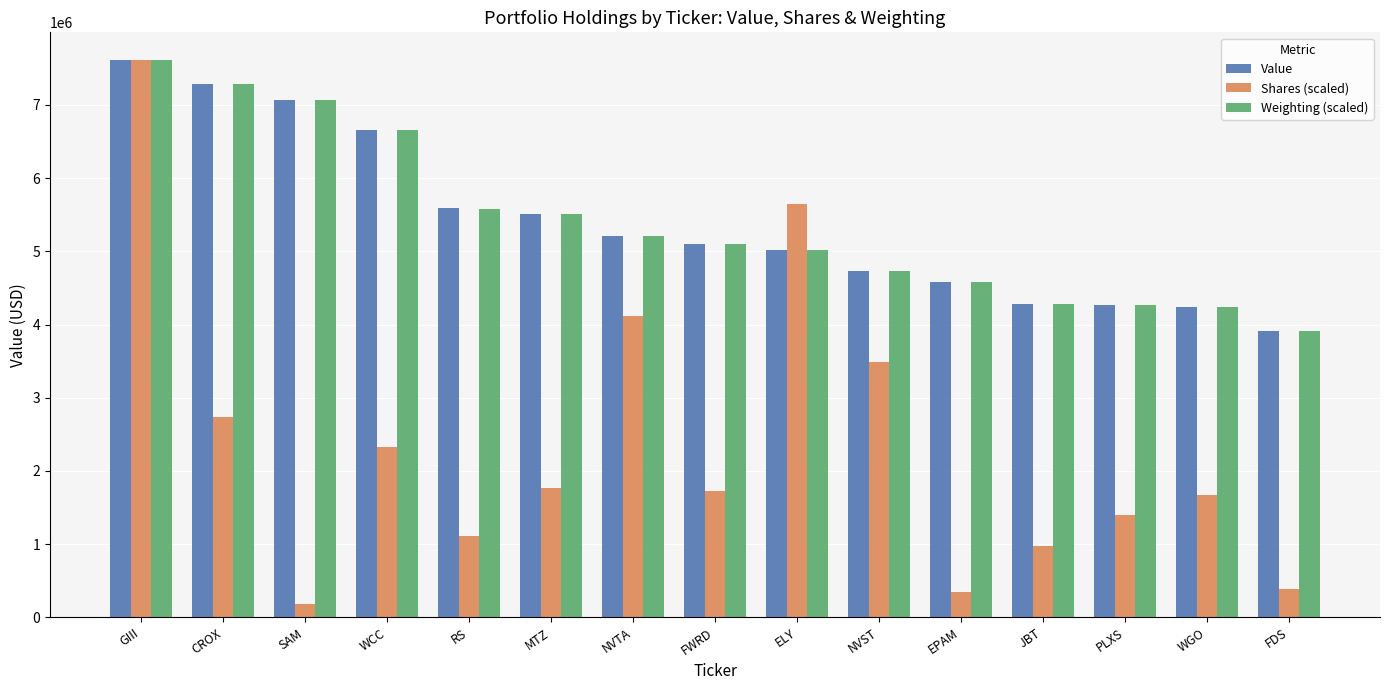

Which series has the largest range (max minus min)?

Shares (scaled)